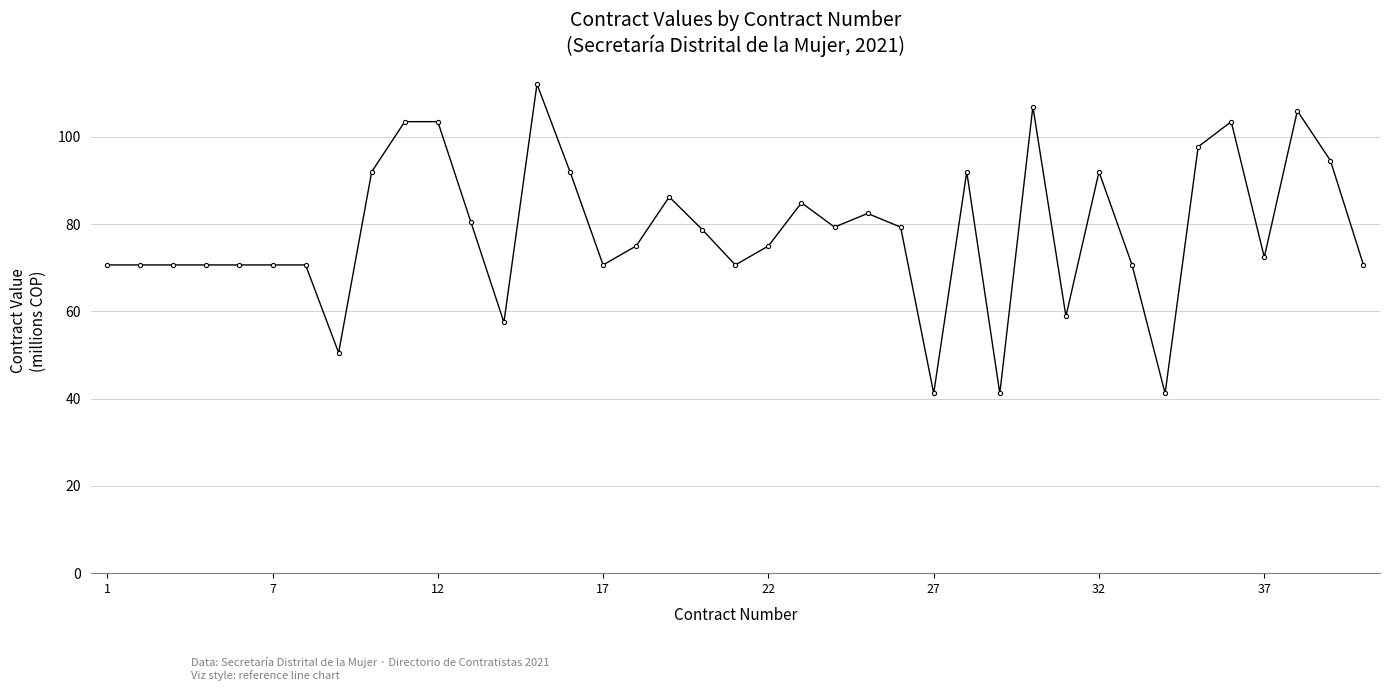

What is the sum of all values?

3057.6